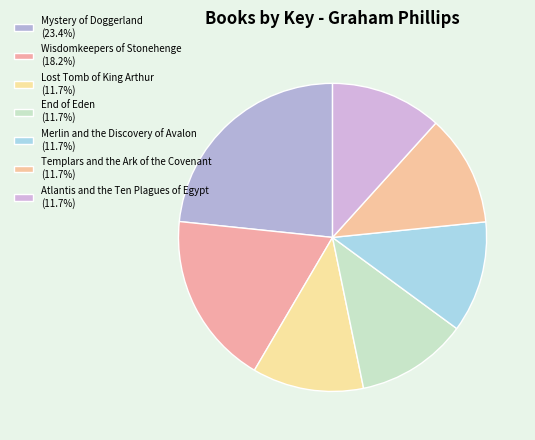

Does Atlantis and the Ten Plagues of Egypt account for over 50% of the chart?

No